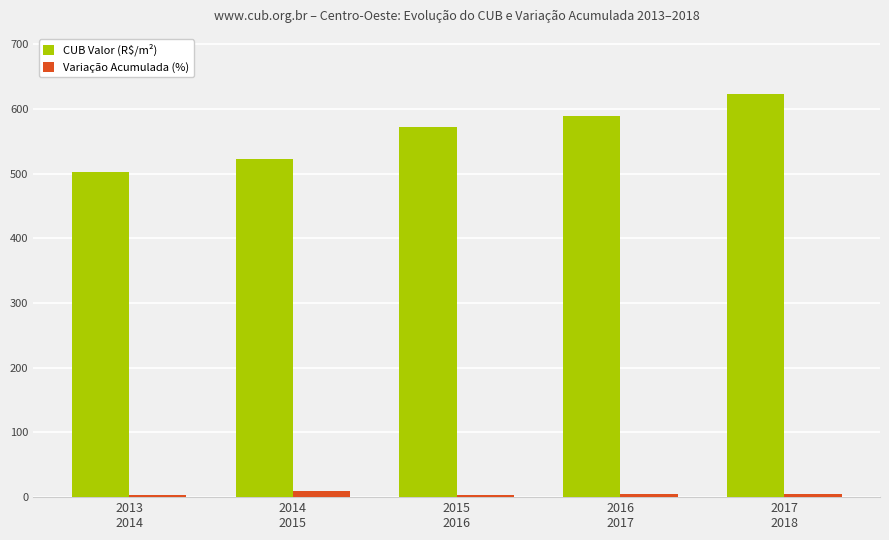

What is the value of the CUB Valor (R$/m²) bar at the 5th from the left?

622.5